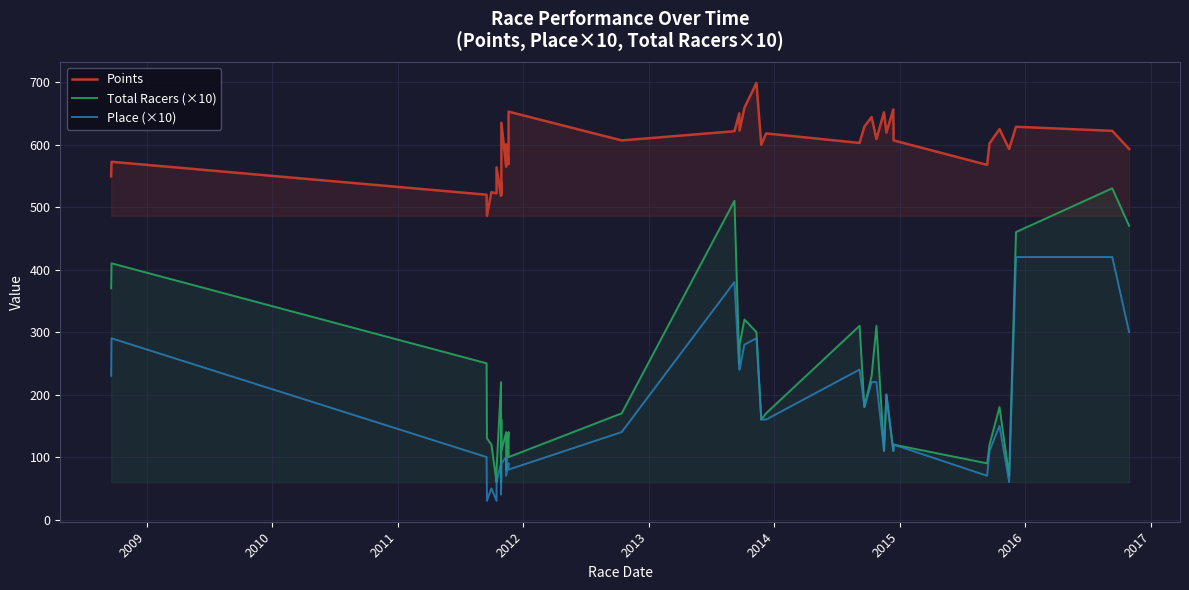

Does the chart display data point markers on the line(s)?

No